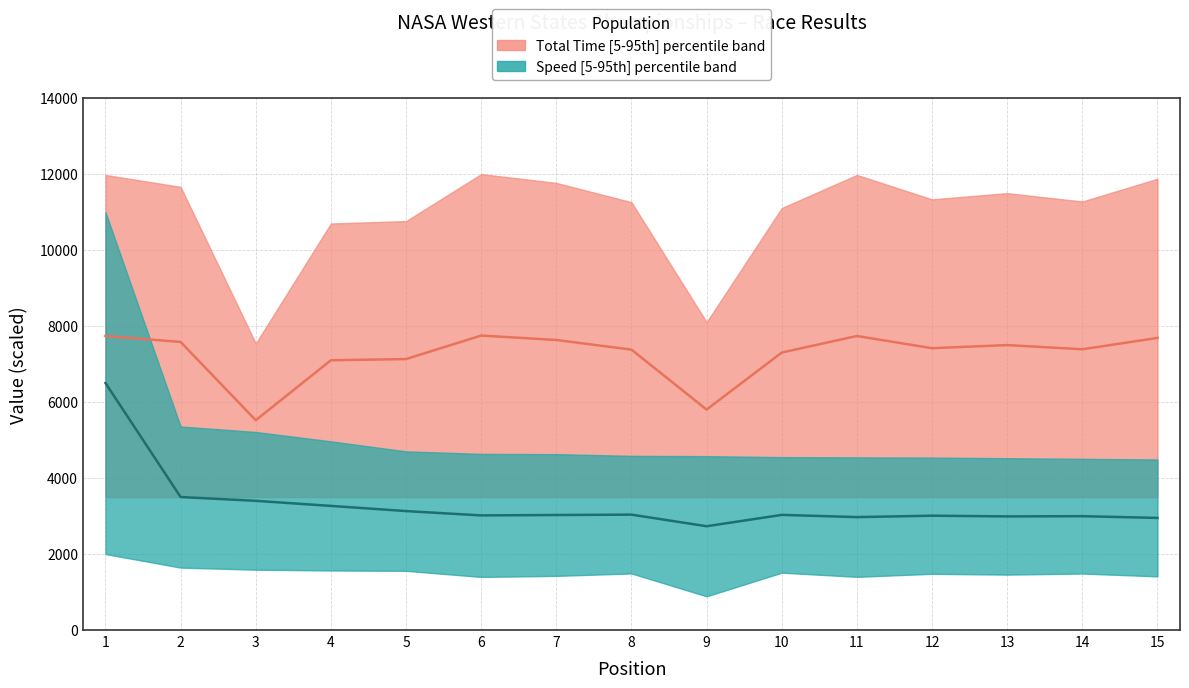

At 9, list the series in order from largest to smallest.

Total Time median, Speed median